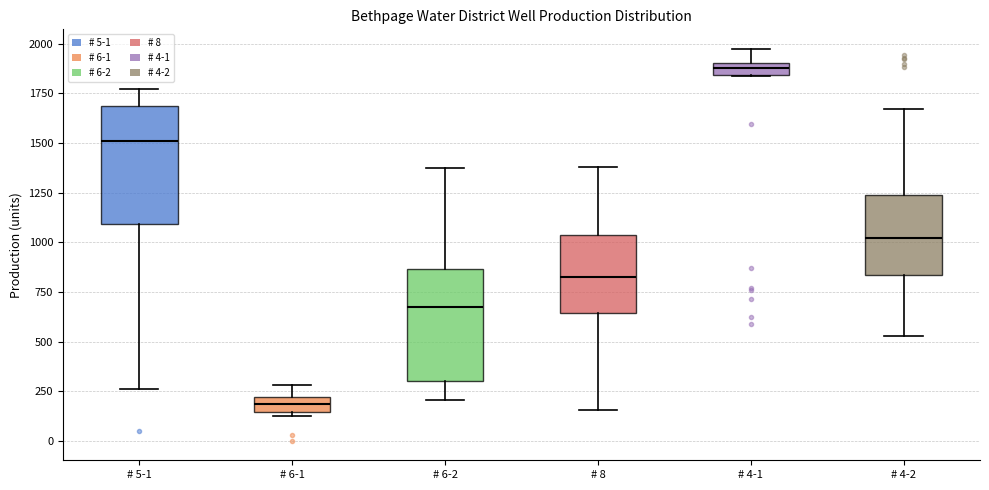

Which box's median line is the highest?

# 4-1